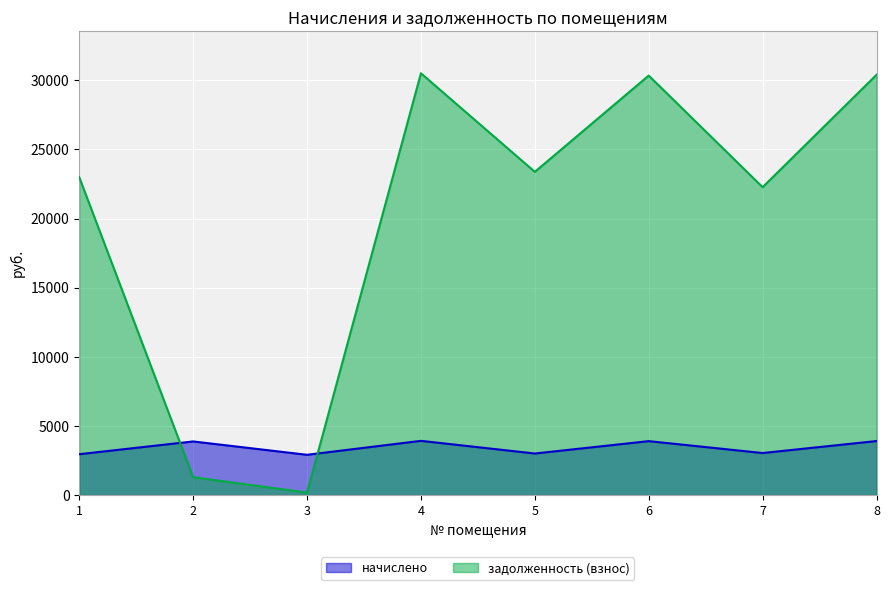

Reading left to right, what are all the values shown in this chart?

начислено: 1=2955.2	2=3878.8	3=2912.6	4=3921.4	5=3005.0	6=3900.1	7=3040.6	8=3907.2
задолженность (взнос): 1=22988.1	2=1292.6	3=177.2	4=30503.6	5=23375.0	6=30337.9	7=22266.7	8=30393.0